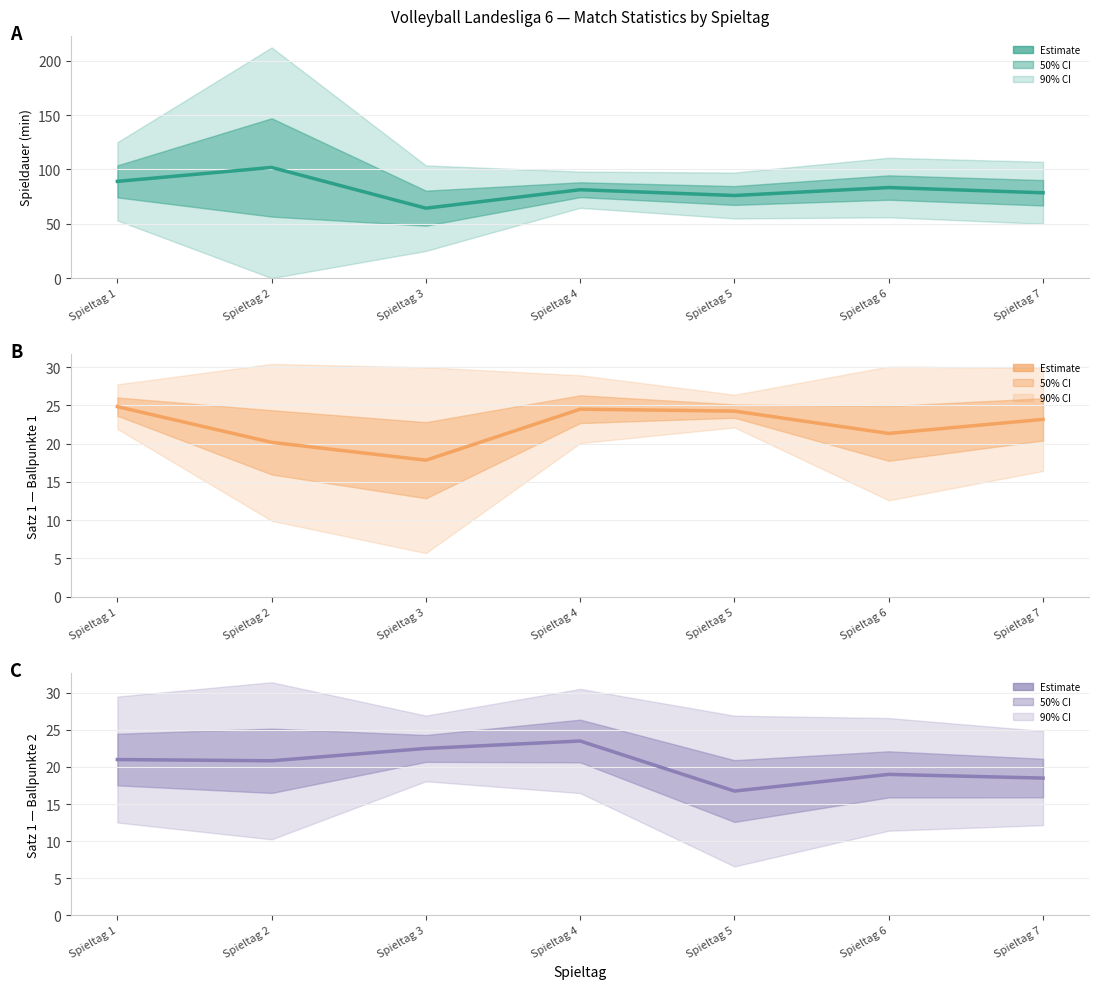

Where is the data nearest to the value 20?

Spieltag 2